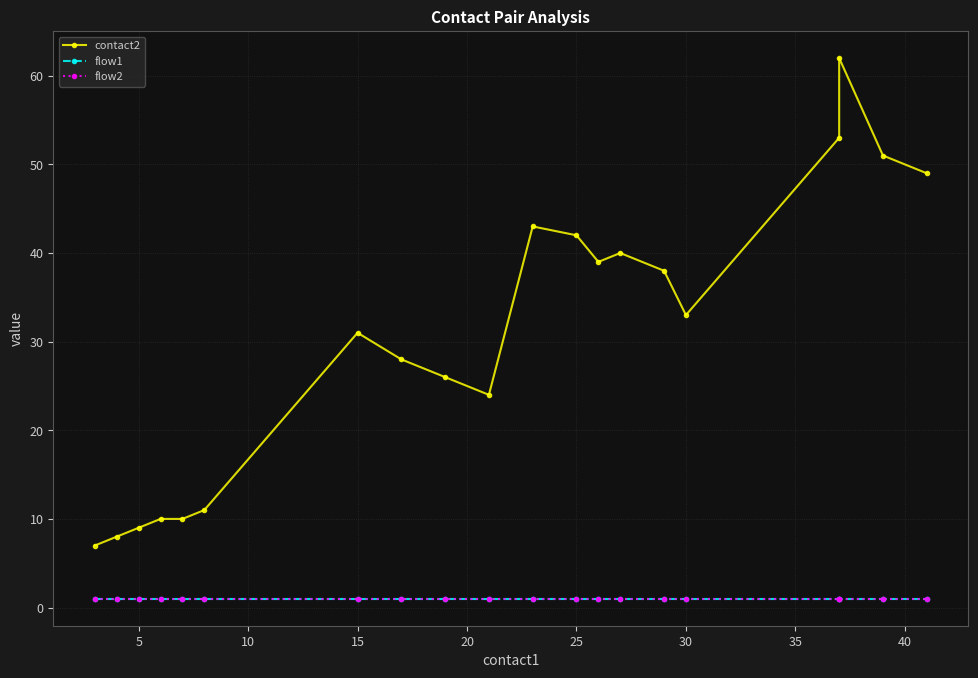

What are all the series names shown in the legend?

contact2, flow1, flow2